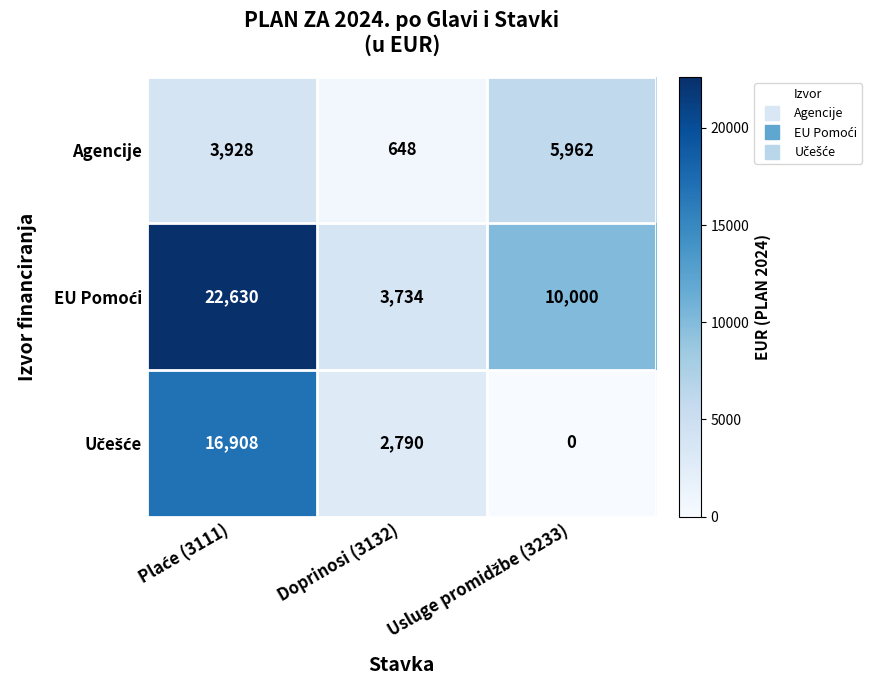

What is the difference between the maximum and minimum values in the Agencije series?

5314